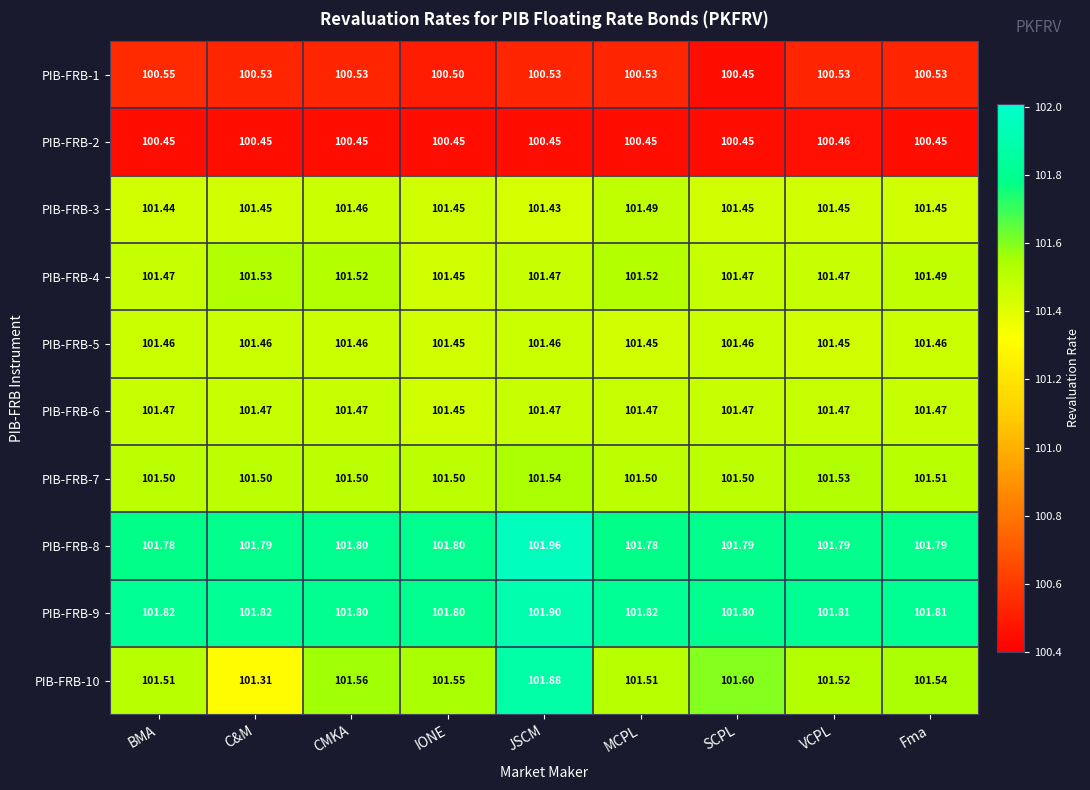

At which category is the sum across all series the highest?

JSCM